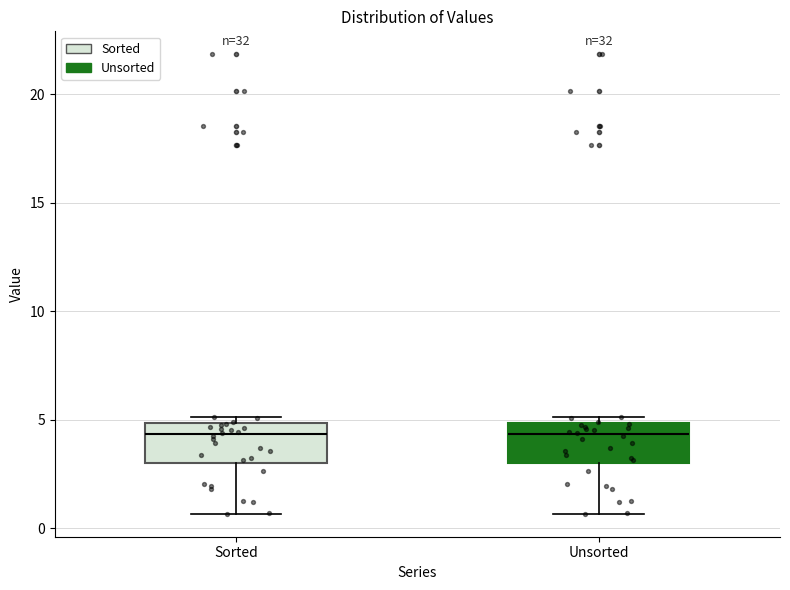

Reading left to right, transcribe this box plot: for each box, give where its median line is, the range the box spans, and where its two whiskers end, as read against the y-axis. The values are not printed on the chart, so give them approximately, as read against the axis.

Sorted: median 4.5, box 3.0 to 5.0, whiskers 0.5 to 5.0 (just above the box's upper edge)
Unsorted: median 4.5, box 3.0 to 5.0, whiskers 0.5 to 5.0 (just above the box's upper edge)